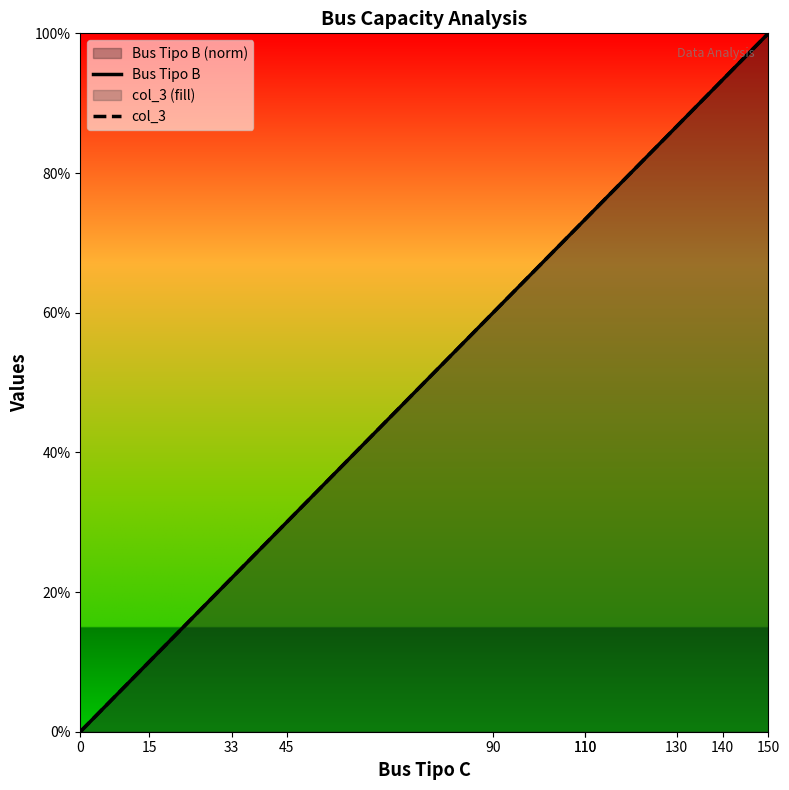

Is the value of Bus Tipo B at 140 greater than the value of col_3 at 15?

Yes